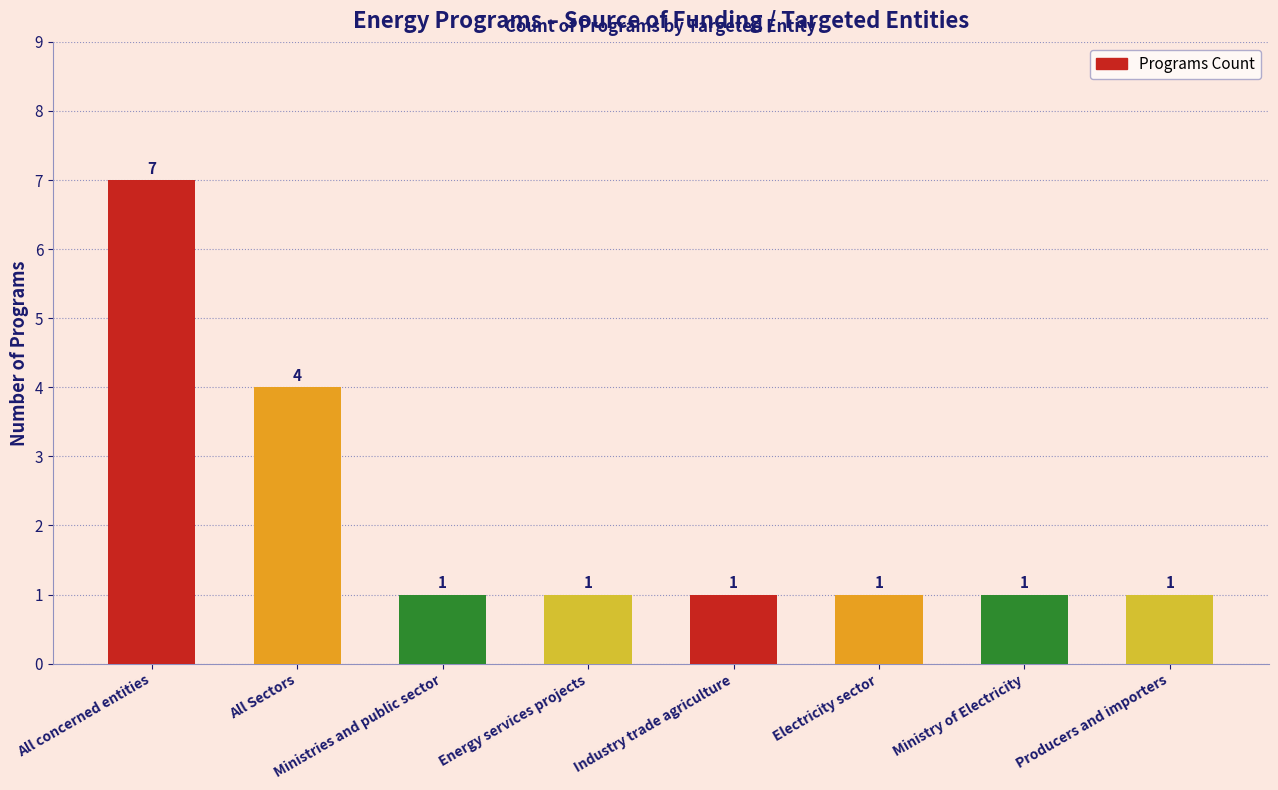

Which has a higher value, All Sectors or Ministry of Electricity?

All Sectors